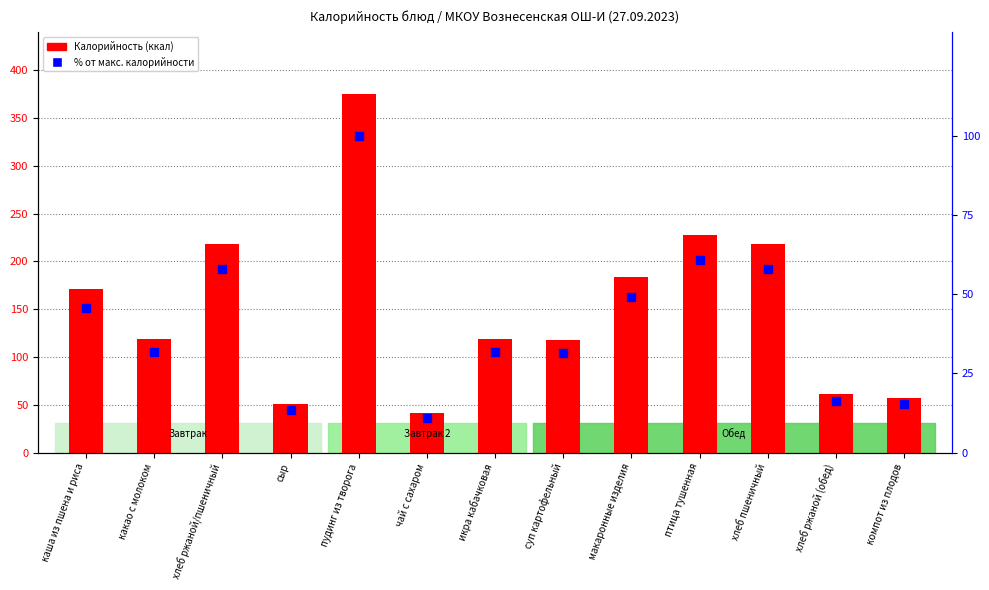

What are all the series names shown in the legend?

Калорийность, % от макс. калорийности